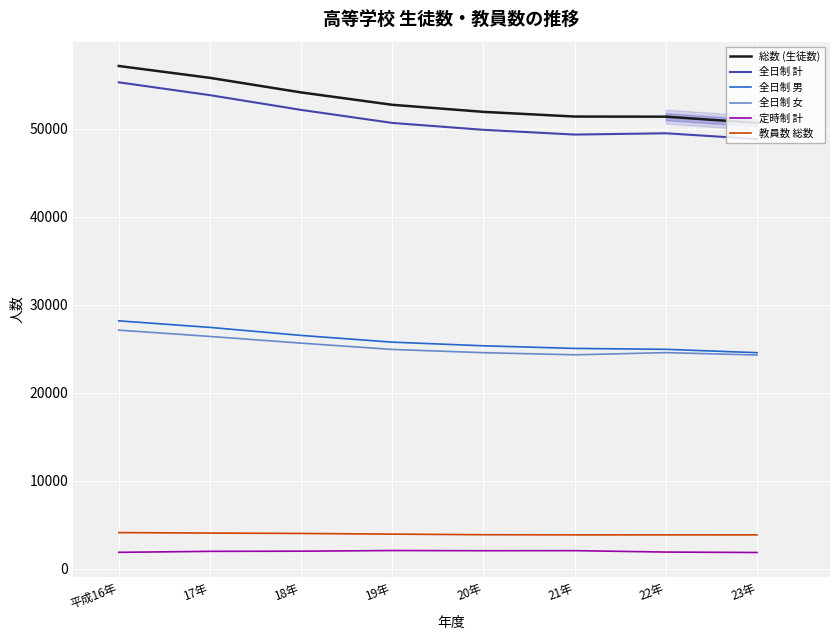

Rank the categories by 総数 (生徒数) value from lowest to highest.

23年, 22年, 21年, 20年, 19年, 18年, 17年, 平成16年